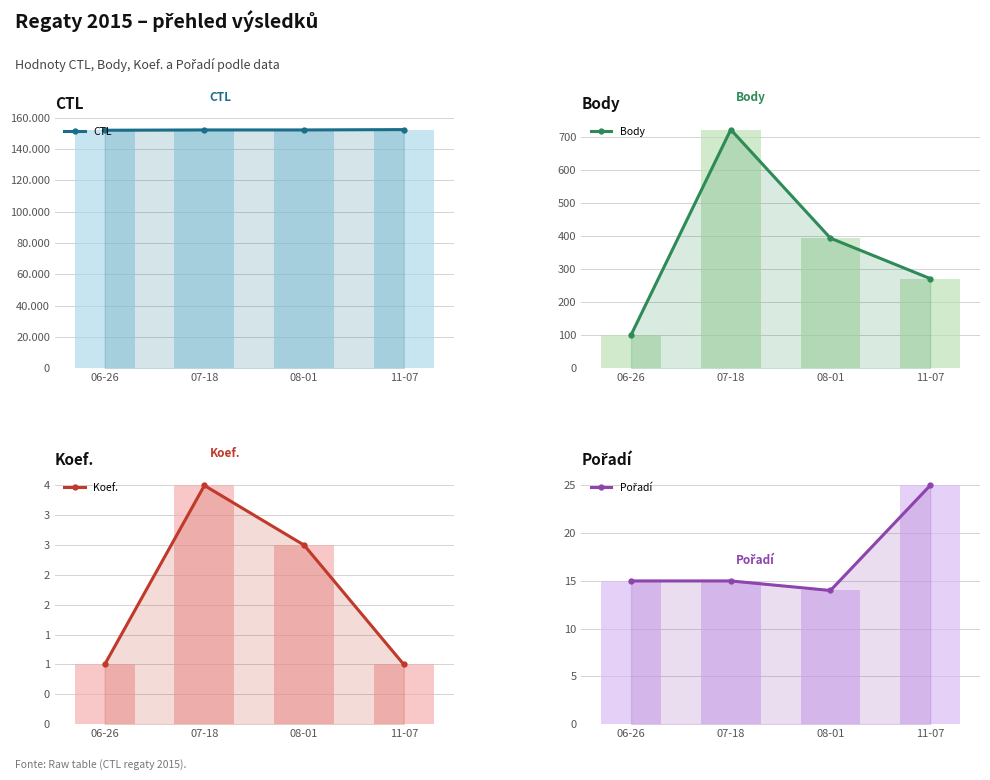

Is the value of CTL at 06-26 greater than the value of Koef. at 11-07?

Yes